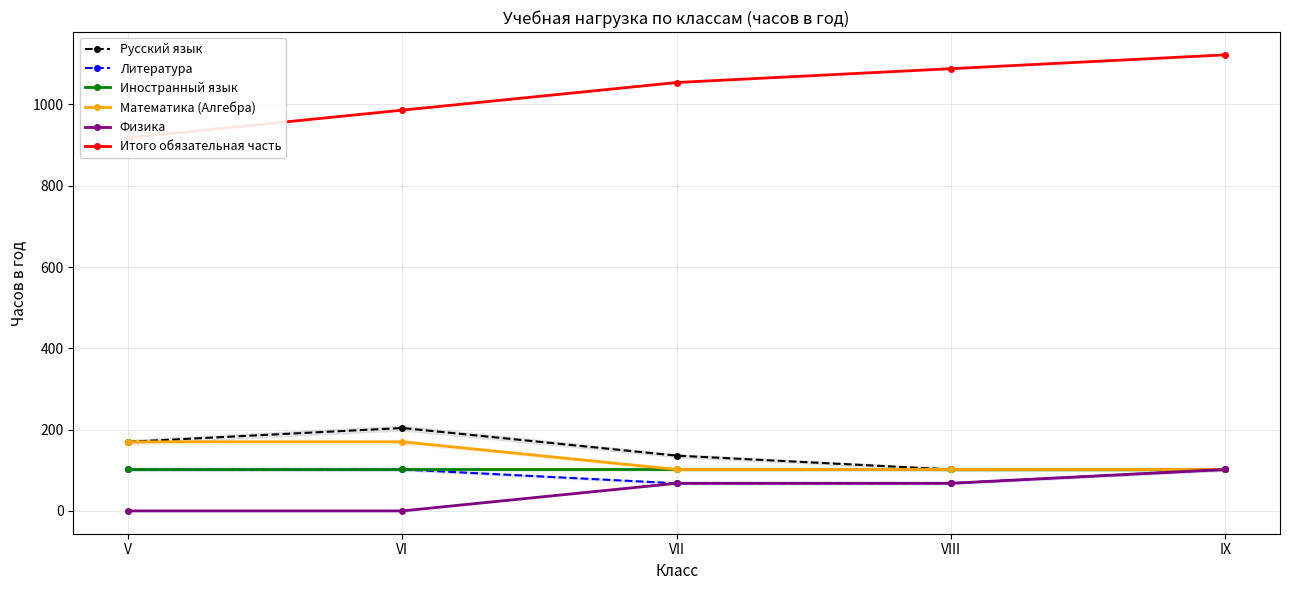

Between V and VII, which series saw the biggest shift?

Итого обязательная часть